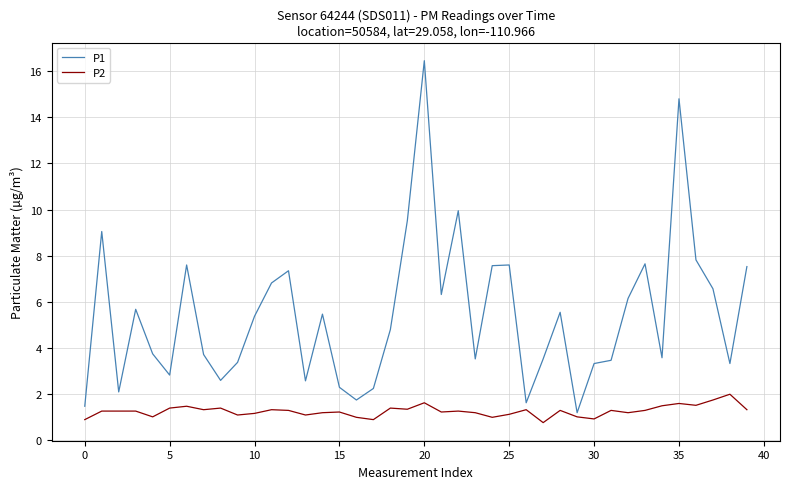

Rank the series by their average value, from highest to lowest.

P1, P2